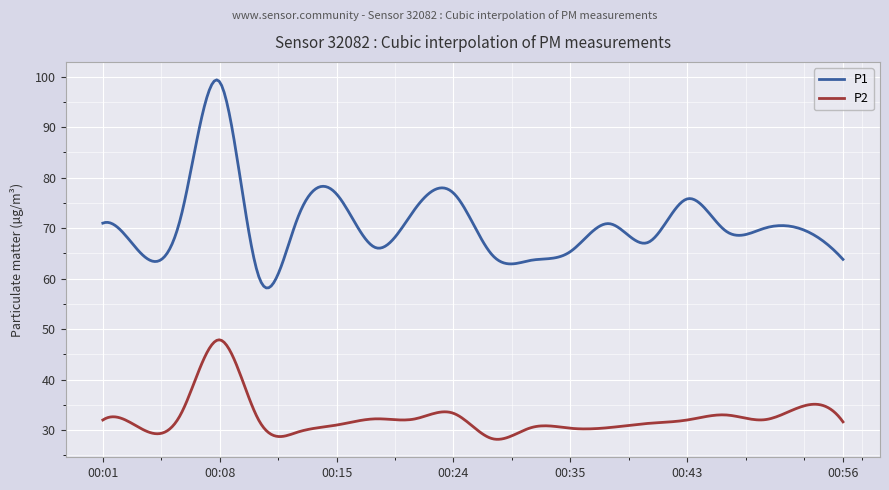

True or false: P1 and P2 cross at least once.

False